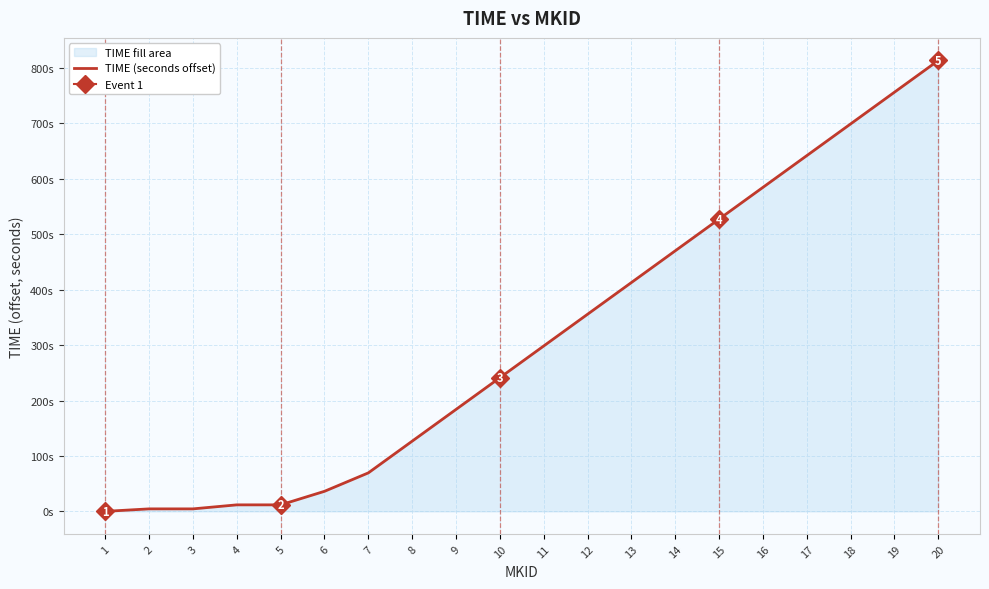

At which label is the value closest to 406?

13